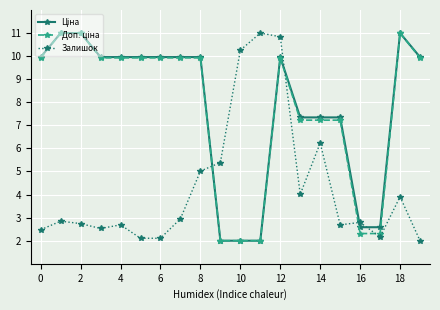

What is the smallest value displayed?

2.0